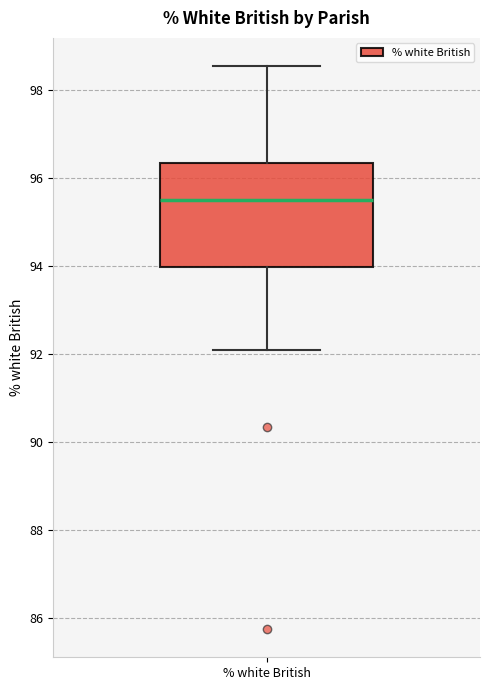

Where is the lower edge of the box for % white British on the y-axis? The values are not printed on the chart, so give them approximately, as read against the axis.

94.0